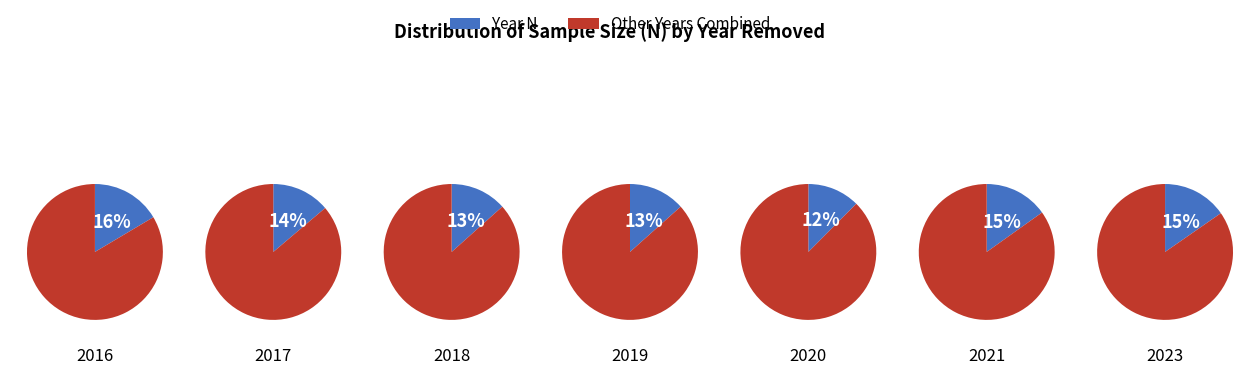

Count the number of slices in the pie.

7